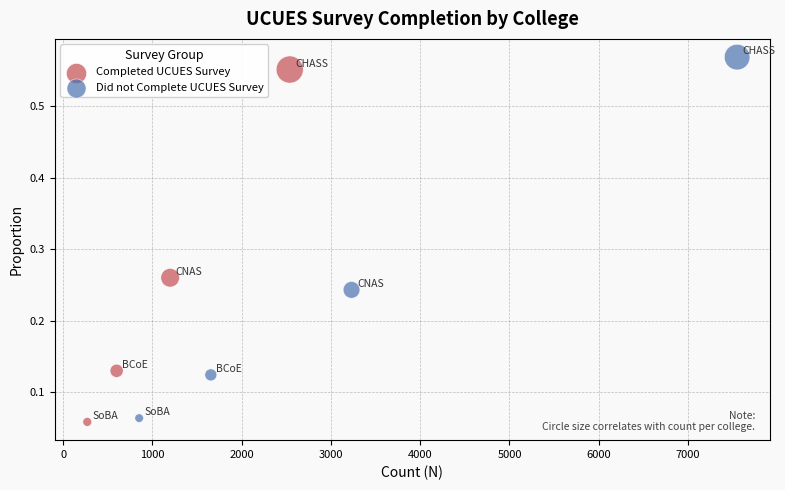

Which series has the largest Y range (max minus min)?

Did not Complete UCUES Survey